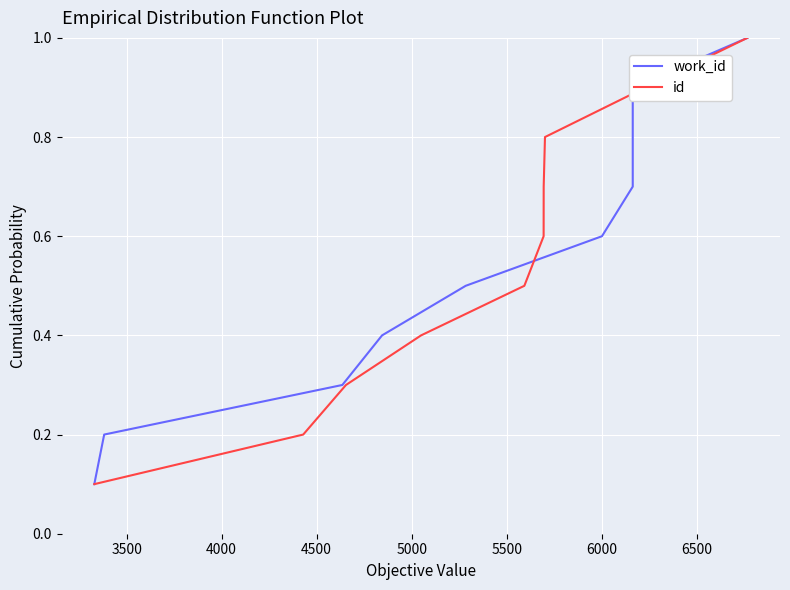

What is the maximum value for id?

1.0